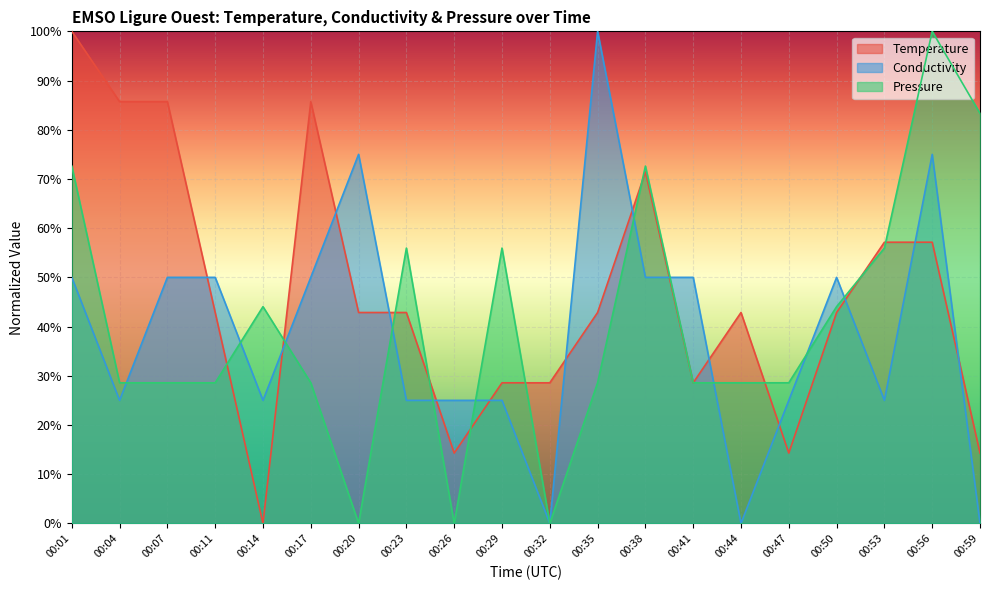

The Pressure series shows 0.4 at 00:26. True or false?

False